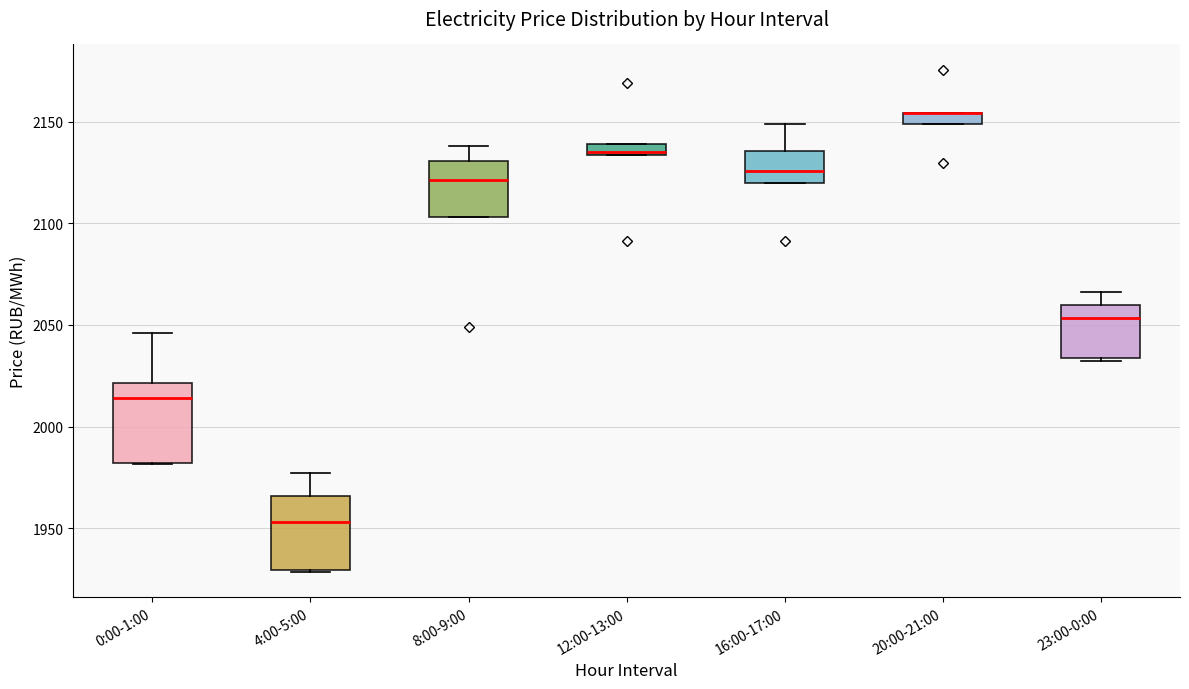

Where is the upper edge of the box for 16:00-17:00 on the y-axis? The values are not printed on the chart, so give them approximately, as read against the axis.

2135